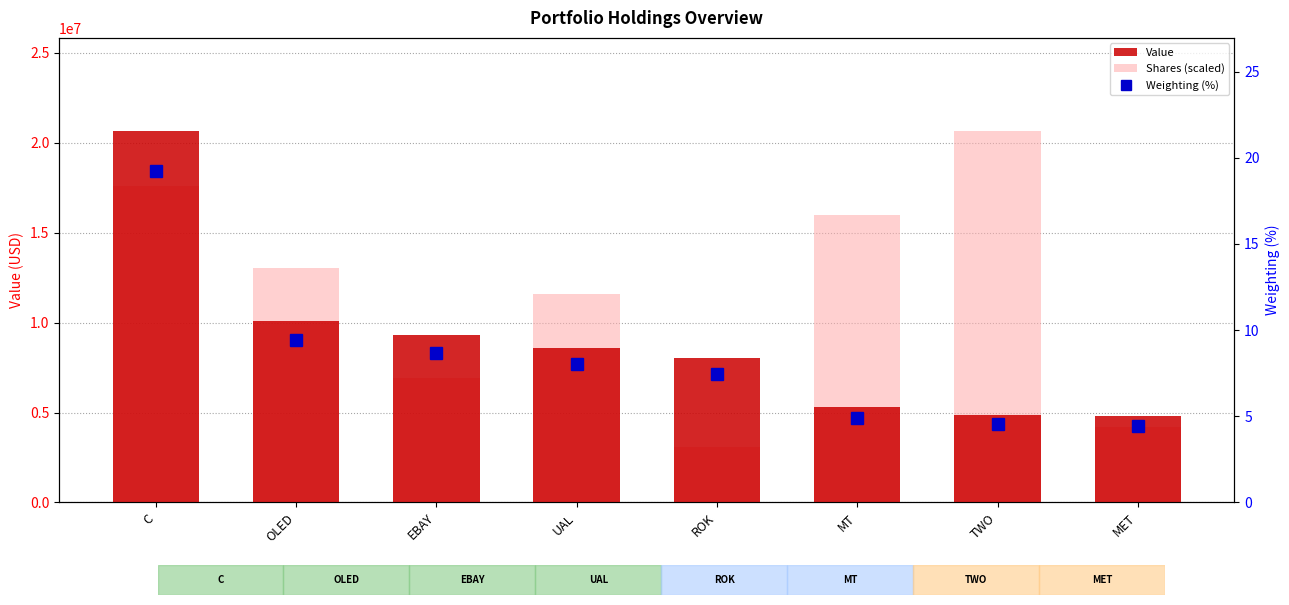

What is the label of the 4th bar from the right?

ROK